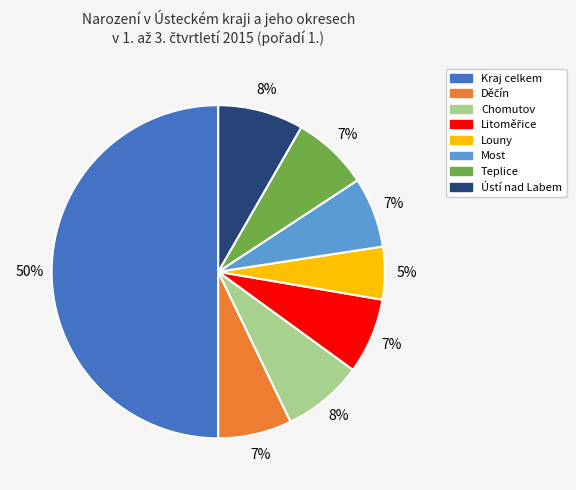

Is it true that Louny is 5% of the pie?

True